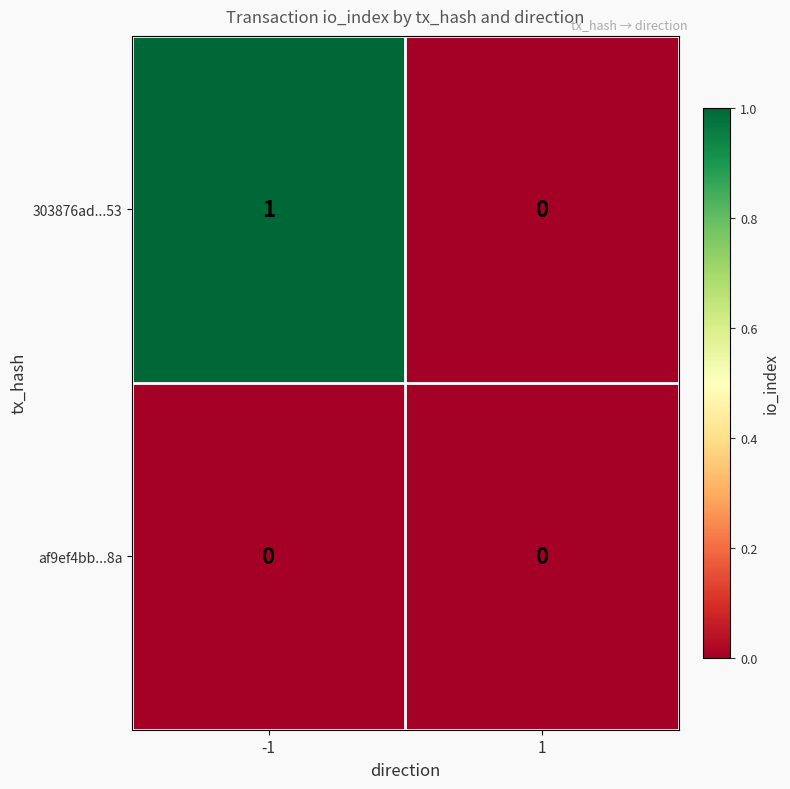

The 303876ad...53 series shows 1 at 1. True or false?

False